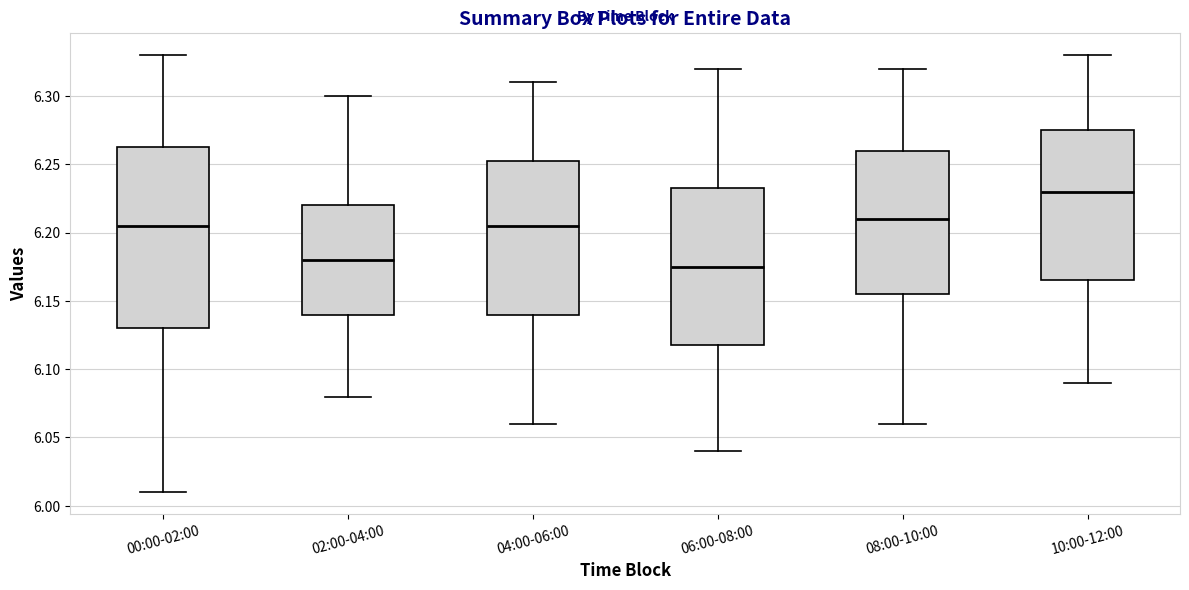

Comparing the boxes themselves (not the whiskers), which one is the tallest?

00:00-02:00